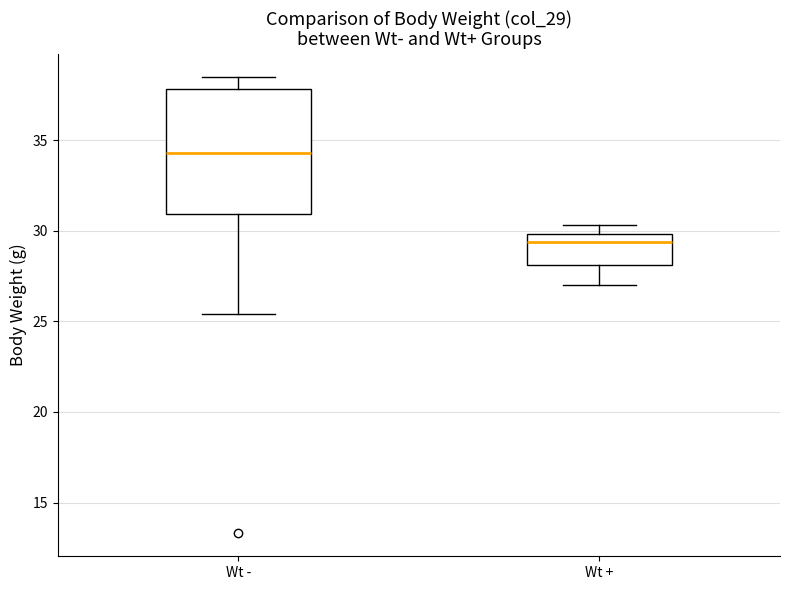

Where does the lower whisker of the box for Wt - end on the y-axis? The values are not printed on the chart, so give them approximately, as read against the axis.

25.5